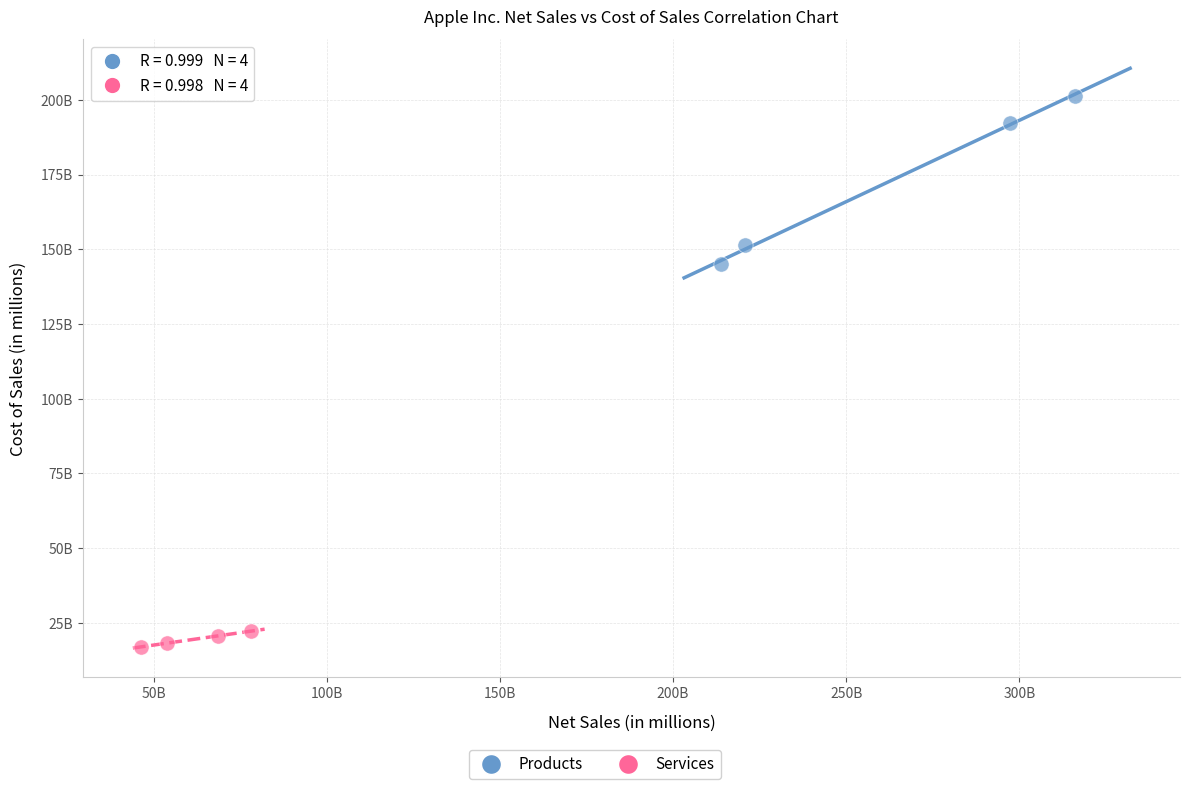

Which series contains the lowest Y value?

Services